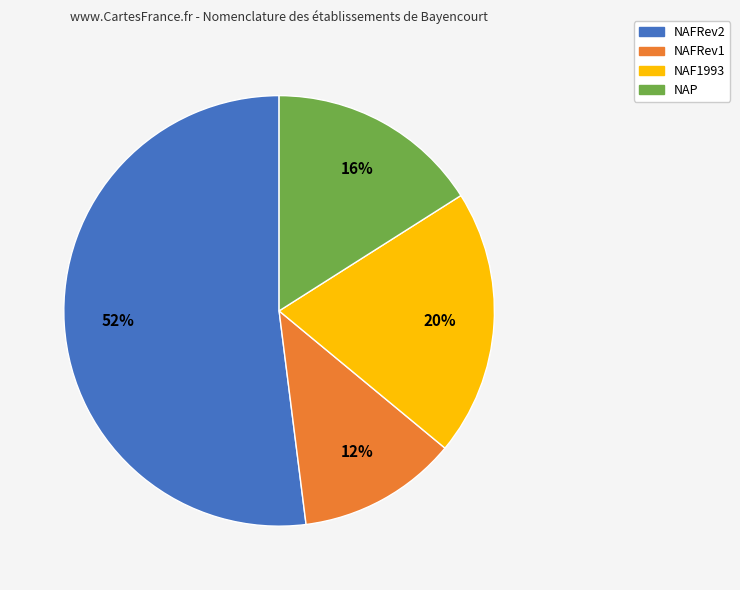

What percentage is the NAFRev1 slice, to the nearest percent?

12%